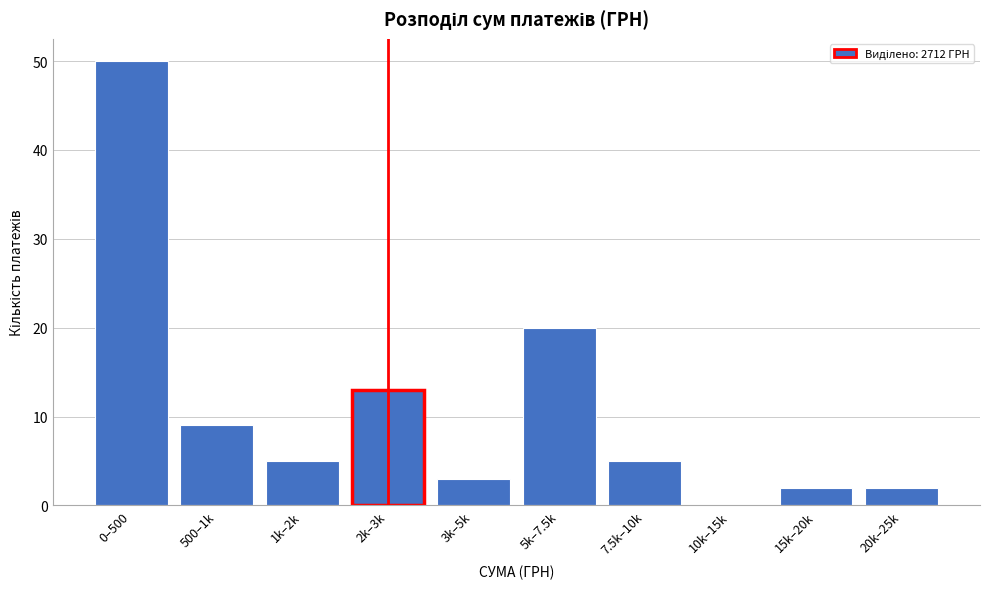

Reading right to left, extract all data points from this chart.

20k–25k=2	15k–20k=2	10k–15k=0	7.5k–10k=5	5k–7.5k=20	3k–5k=3	2k–3k=13	1k–2k=5	500–1k=9	0–500=50